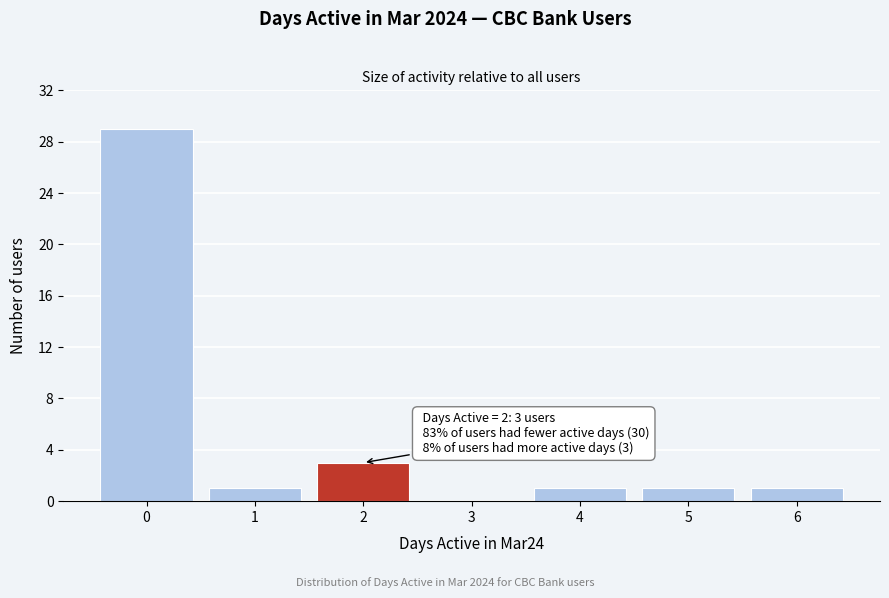

Reading left to right, transcribe all the data shown in this chart.

0=29	1=1	2=3	3=0	4=1	5=1	6=1